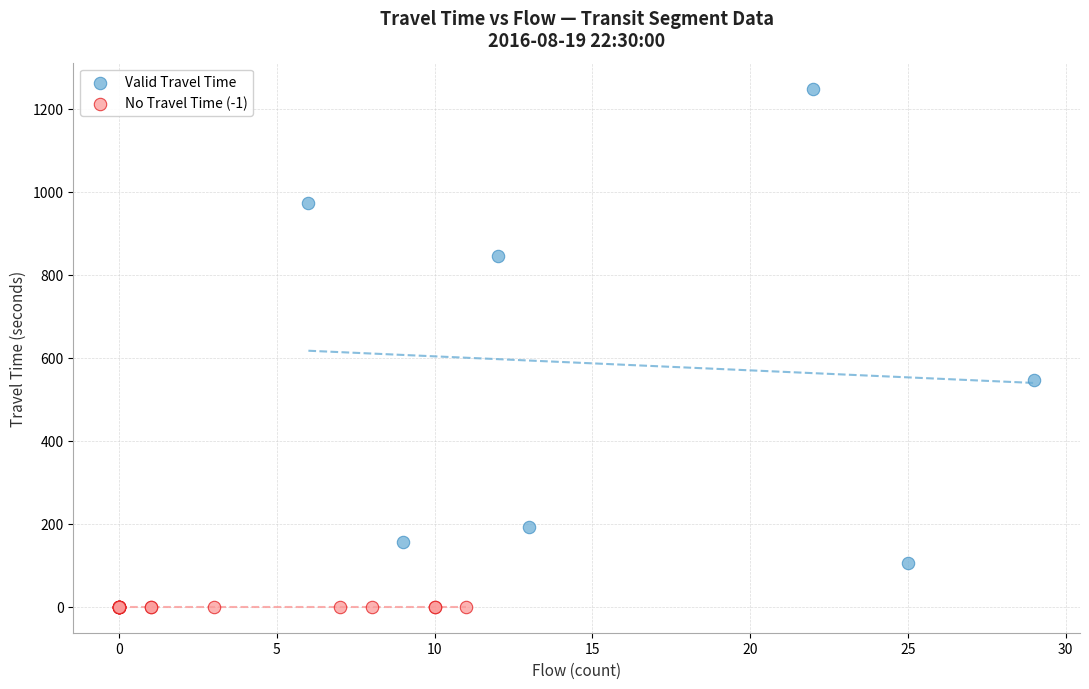

Which series contains the highest Y value?

Valid Travel Time